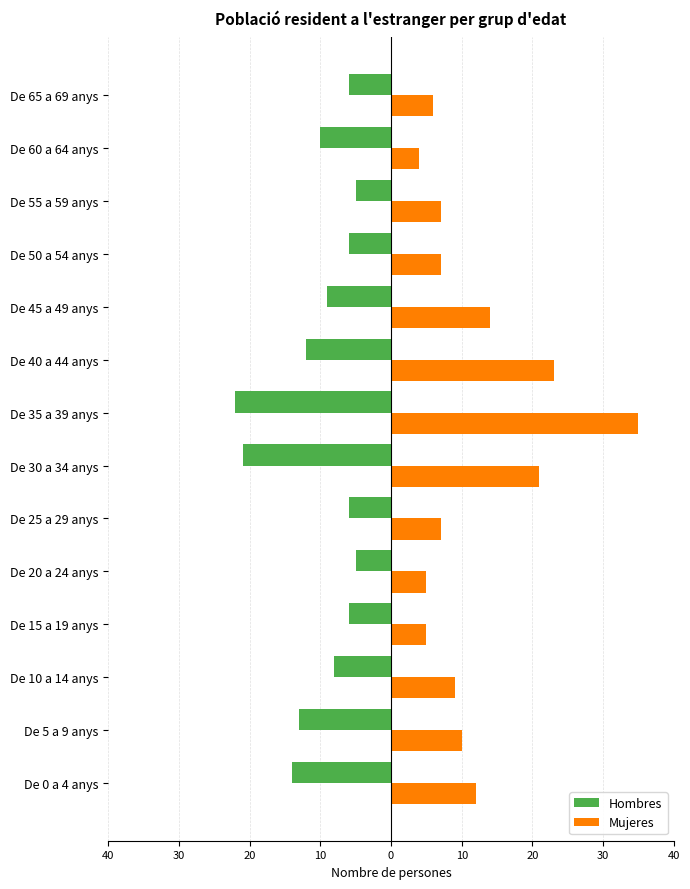

What are all the series names shown in the legend?

Hombres, Mujeres